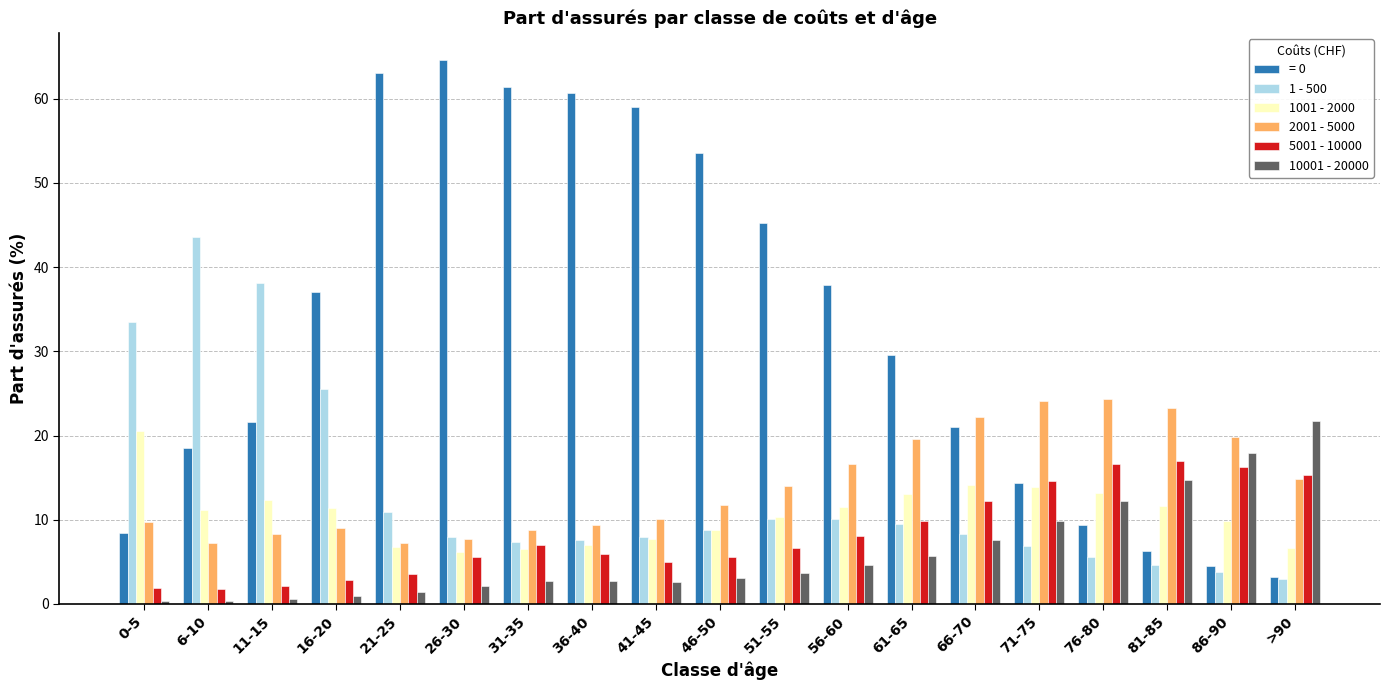

Between 11-15 and 71-75, which series saw the biggest shift?

1 - 500